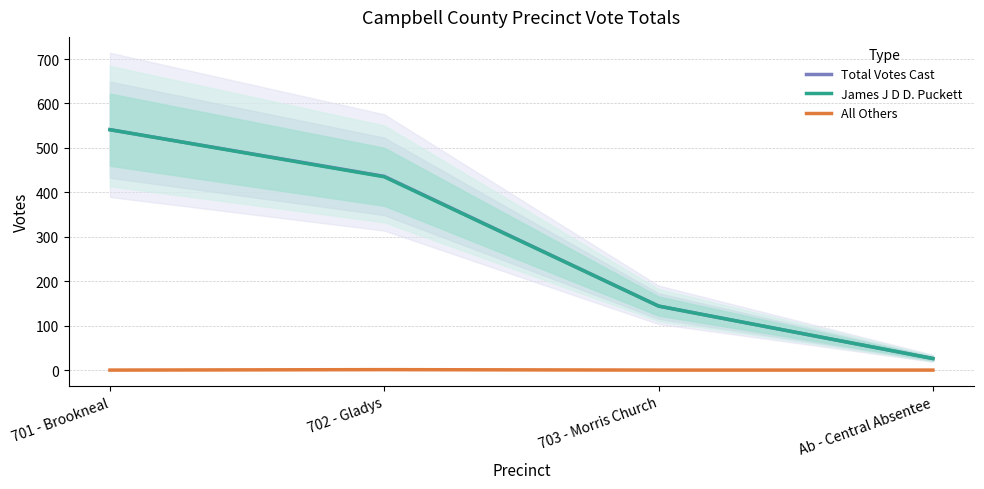

Does the chart have visible grid lines?

Yes